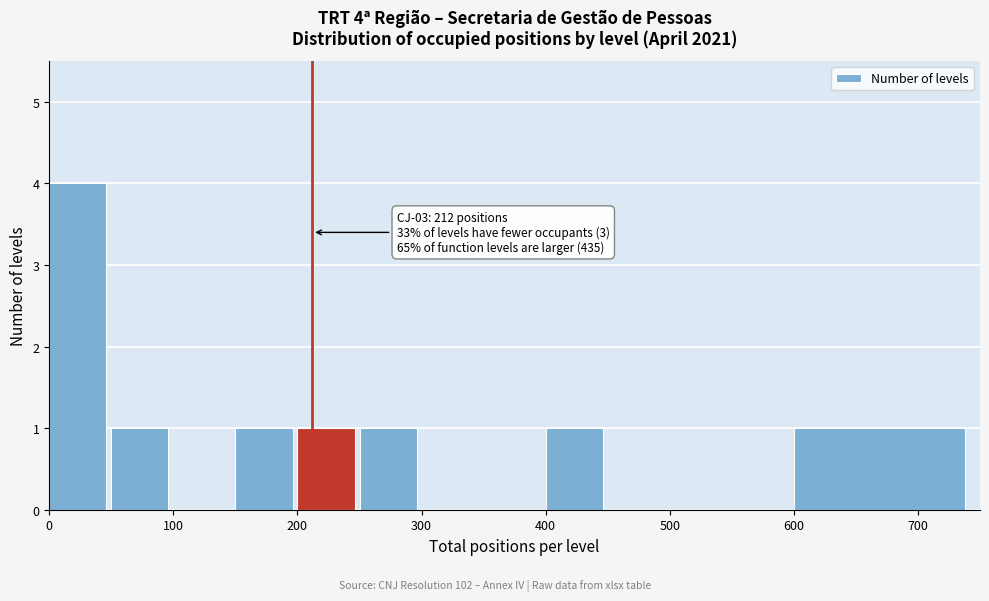

Over which range of the x-axis is the bar tallest?

0 to 50